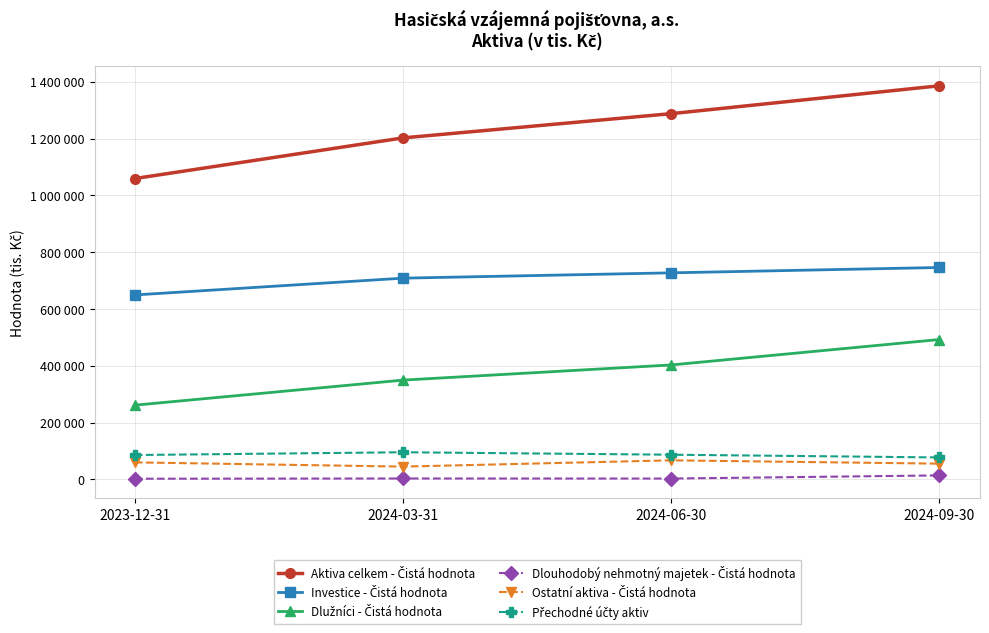

At which label does Dlužníci - Čistá hodnota first exceed 403076?

2024-09-30